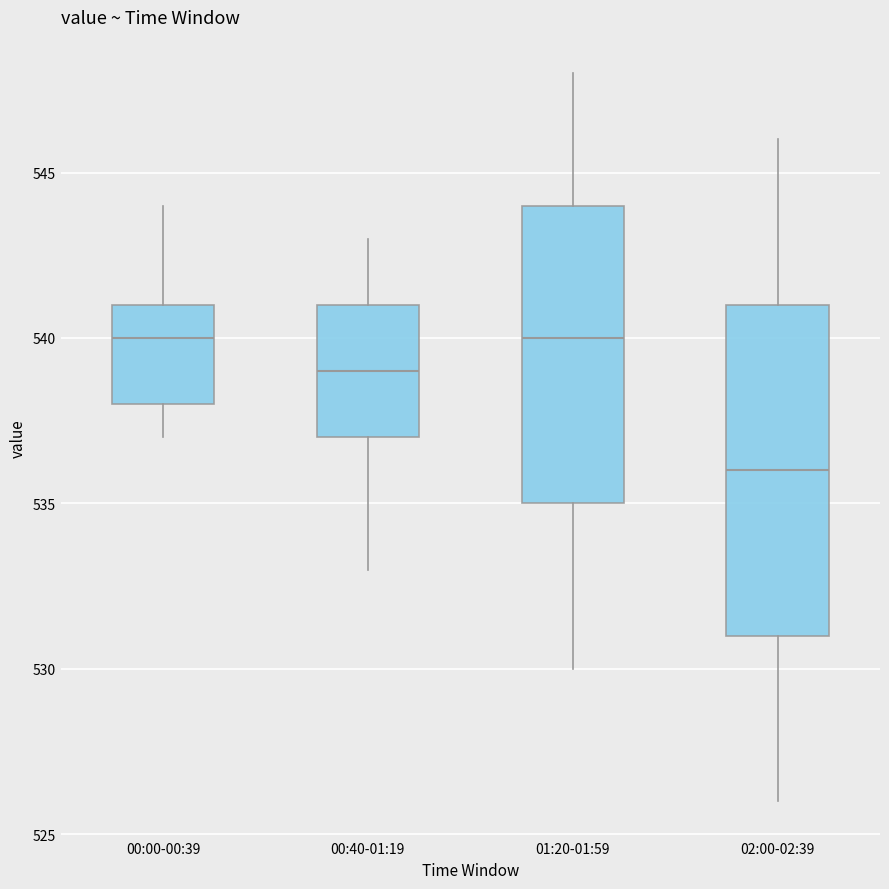

Reading left to right, transcribe this box plot: for each box, give where its median line is, the range the box spans, and where its two whiskers end, as read against the y-axis. The values are not printed on the chart, so give them approximately, as read against the axis.

00:00-00:39: median 540, box 538 to 541, whiskers 537 to 544
00:40-01:19: median 539, box 537 to 541, whiskers 533 to 543
01:20-01:59: median 540, box 535 to 544, whiskers 530 to 548
02:00-02:39: median 536, box 531 to 541, whiskers 526 to 546